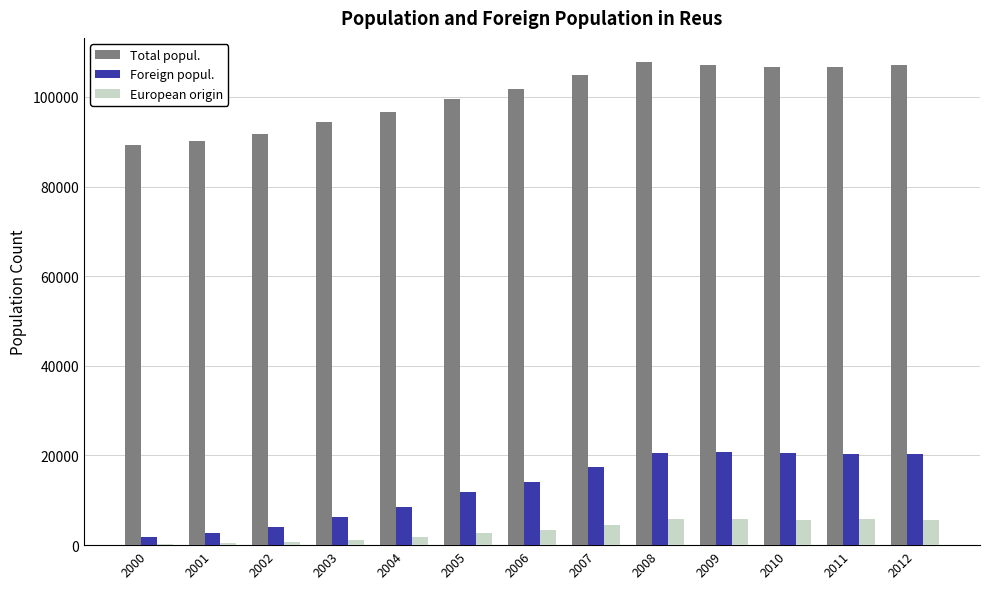

What is the maximum value for Foreign popul.?

20707